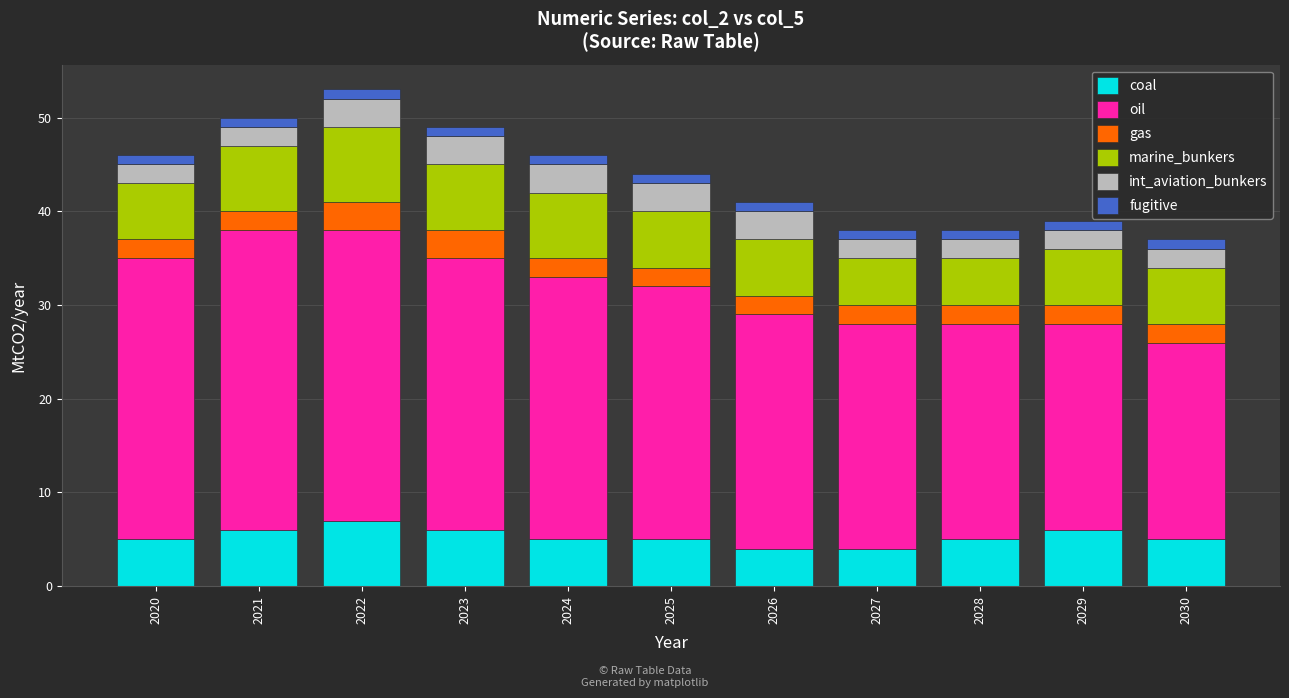

How many bars are there in total?

11